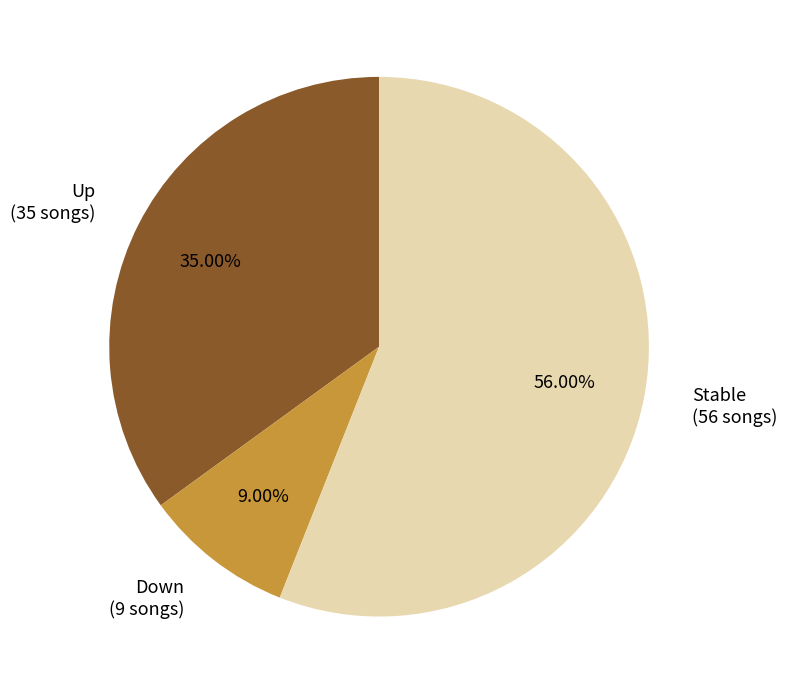

Do Up (35 songs) and Stable (56 songs) together represent more than half of the pie?

Yes